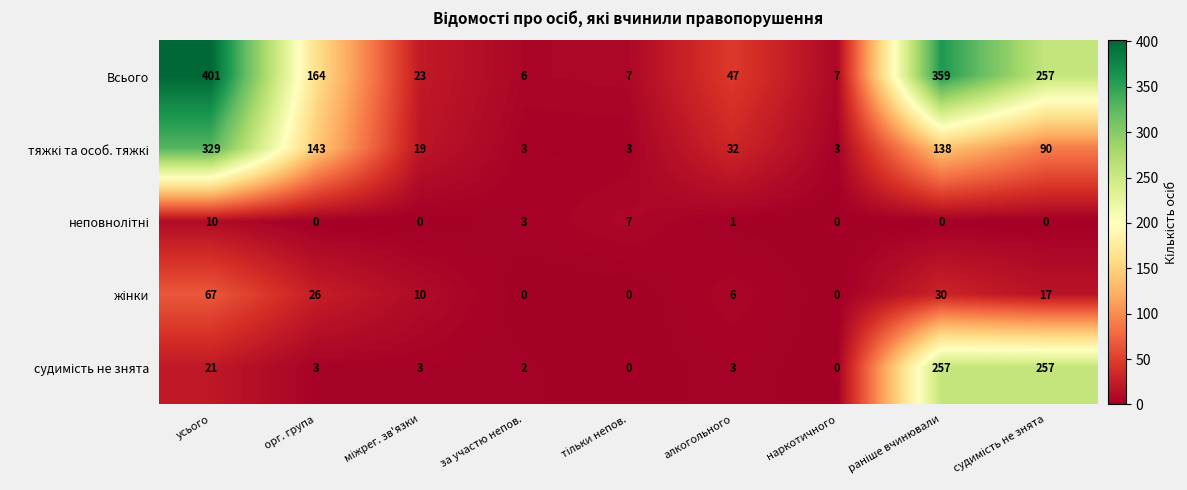

Which category has the lowest value in the Всього series?

за участю непов.